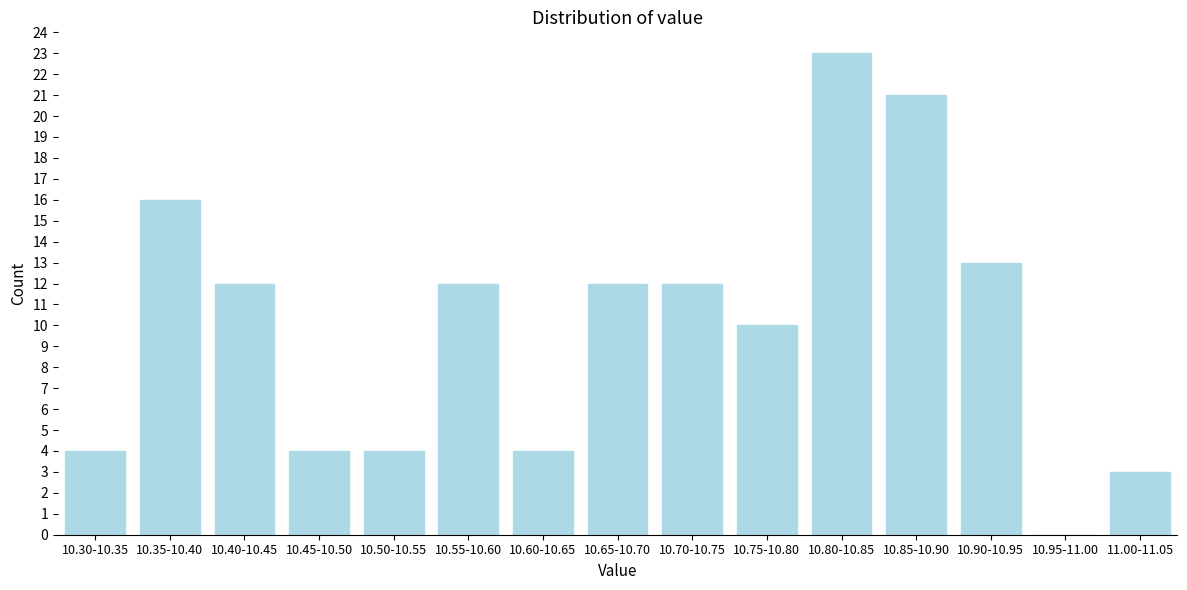

Reading right to left, what are all the values shown in this chart?

11.00-11.05=3	10.95-11.00=0	10.90-10.95=13	10.85-10.90=21	10.80-10.85=23	10.75-10.80=10	10.70-10.75=12	10.65-10.70=12	10.60-10.65=4	10.55-10.60=12	10.50-10.55=4	10.45-10.50=4	10.40-10.45=12	10.35-10.40=16	10.30-10.35=4